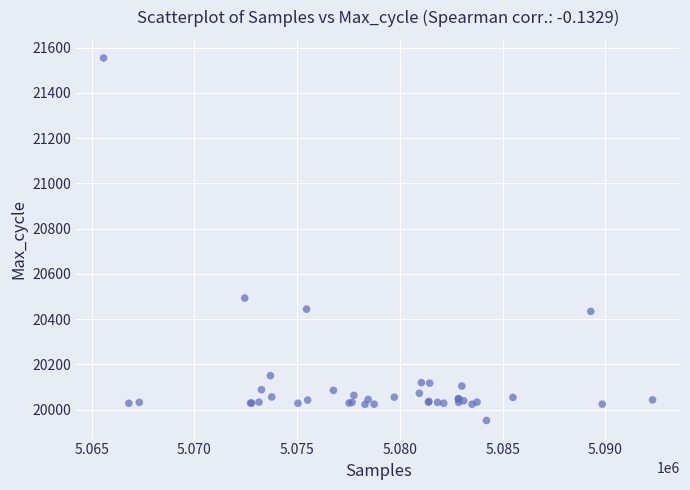

What Y value in the scatter plot is closest to 20753?

20493